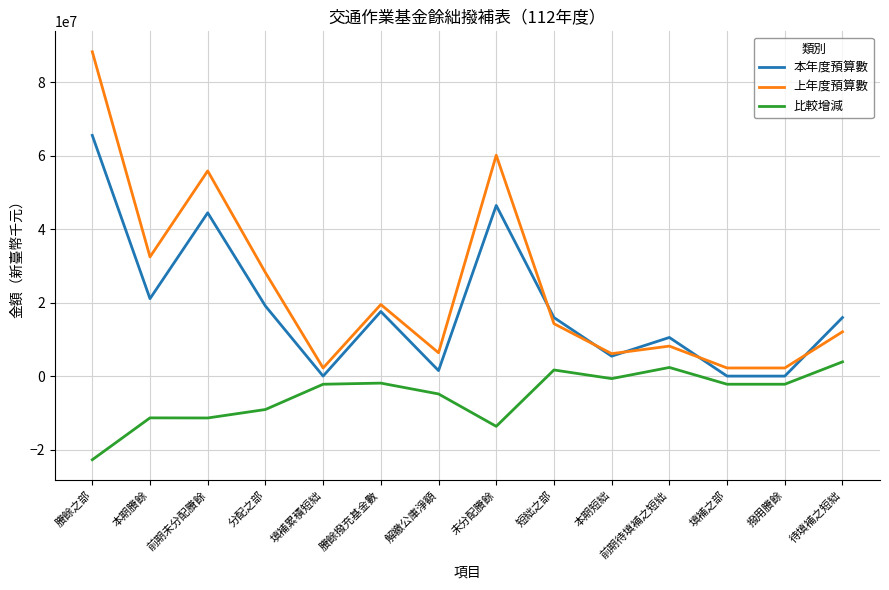

What are all the series names shown in the legend?

本年度預算數, 上年度預算數, 比較增減